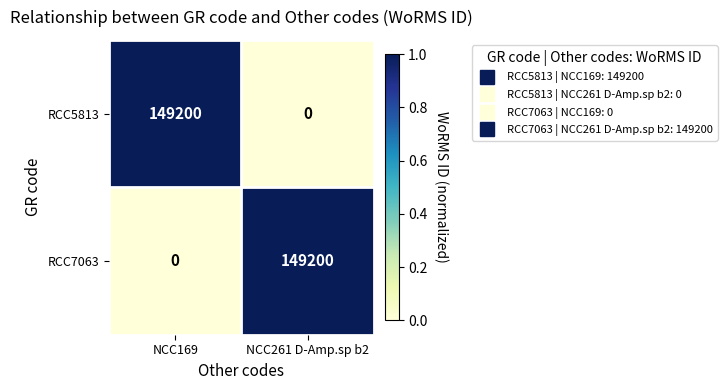

At how many categories does at least one series exceed 0?

2